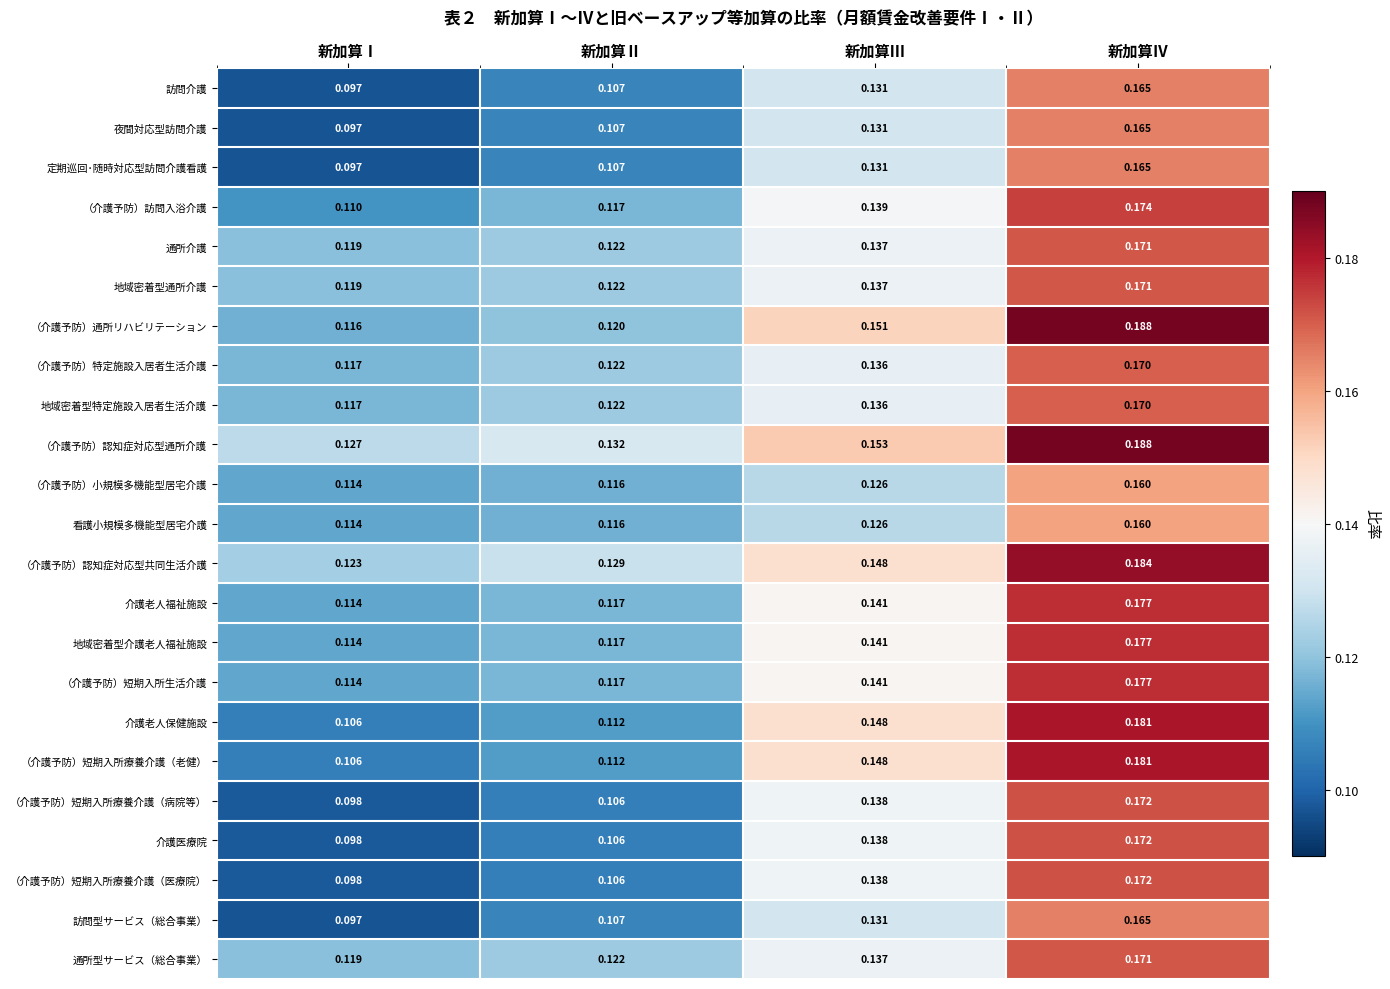

Is the value of 介護老人福祉施設 at 新加算Ⅲ greater than the value of （介護予防）短期入所療養介護（老健） at 新加算Ⅲ?

No